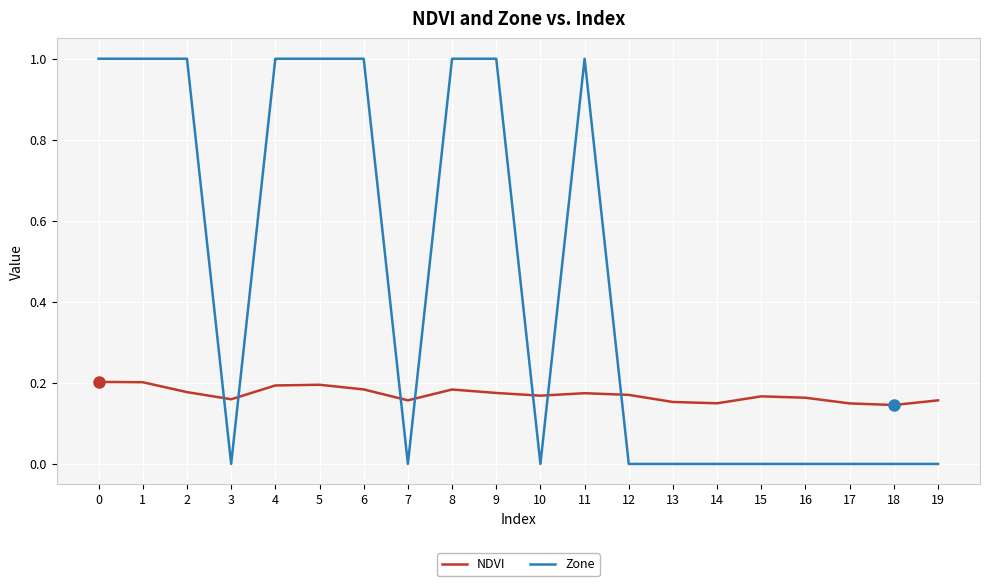

Between 5 and 15, which series saw the biggest shift?

Zone